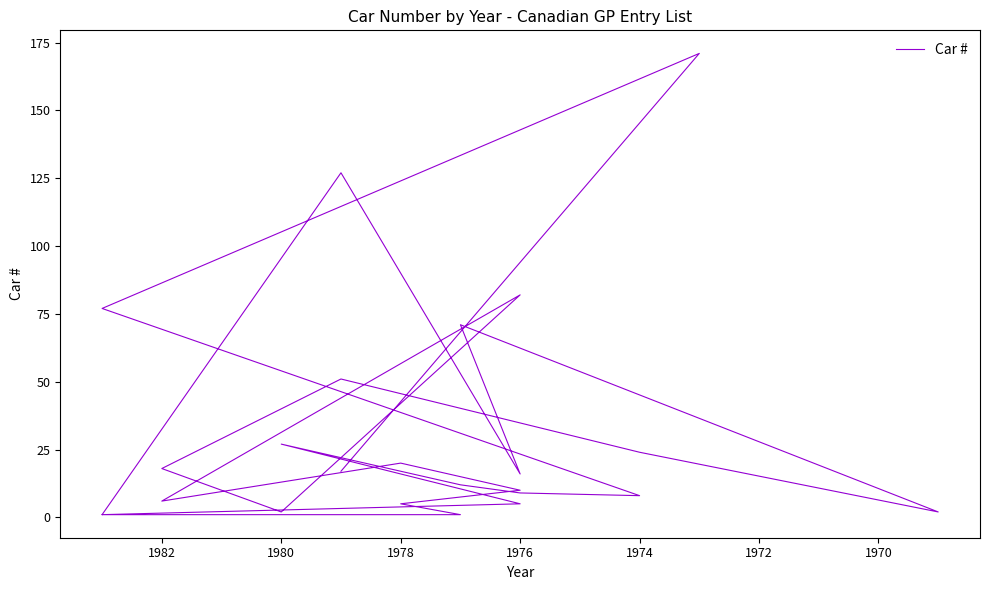

What is the sum of the values at 1978 and 1976?

21